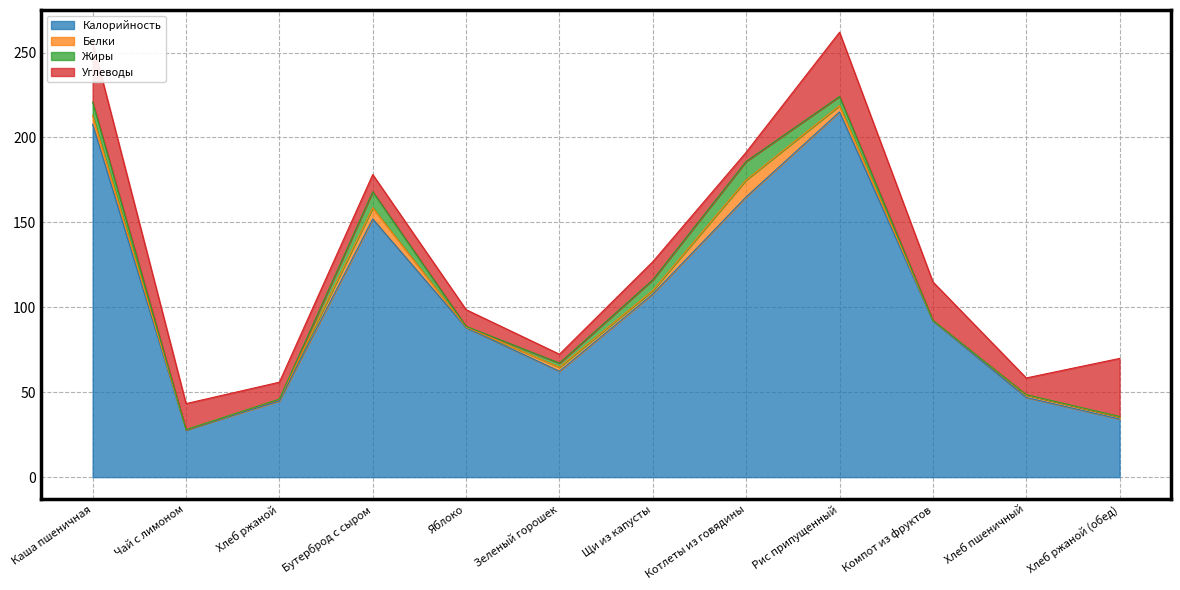

What is the value of the Калорийность point at the 7th from the left?

107.8